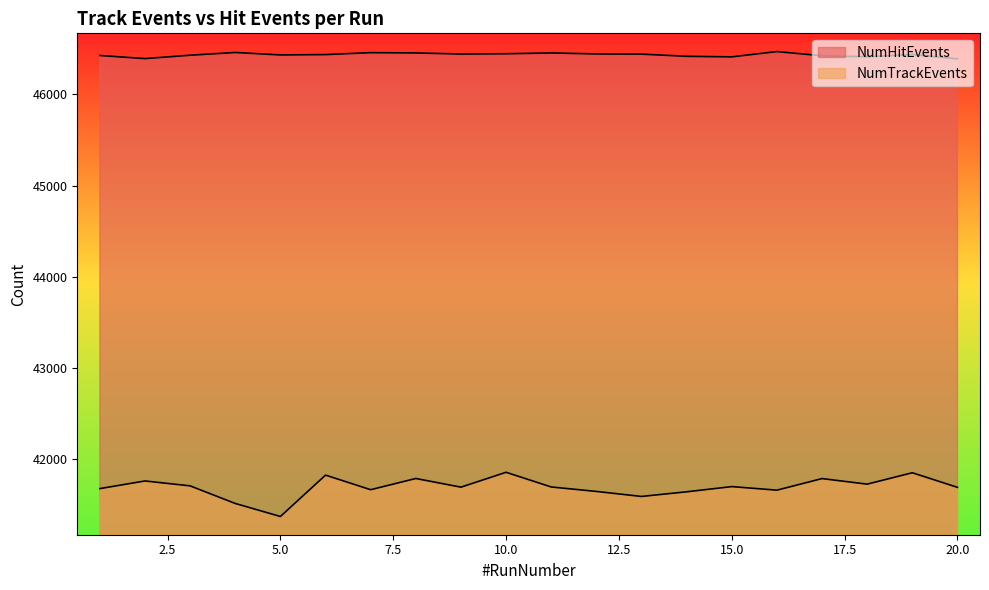

Is it true that NumHitEvents equals 62451 at 9?

False